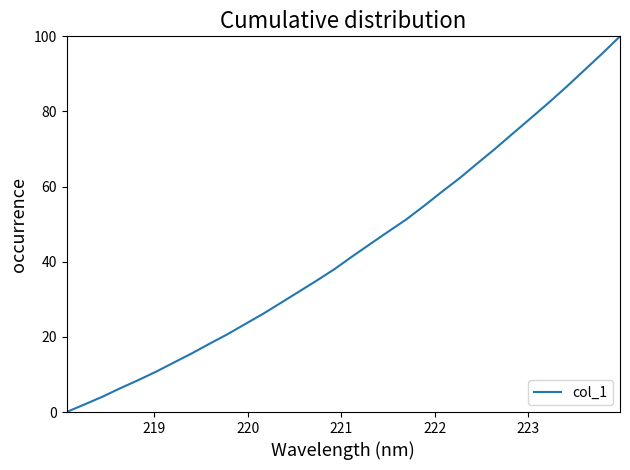

What is the maximum value shown in the chart?

100.0